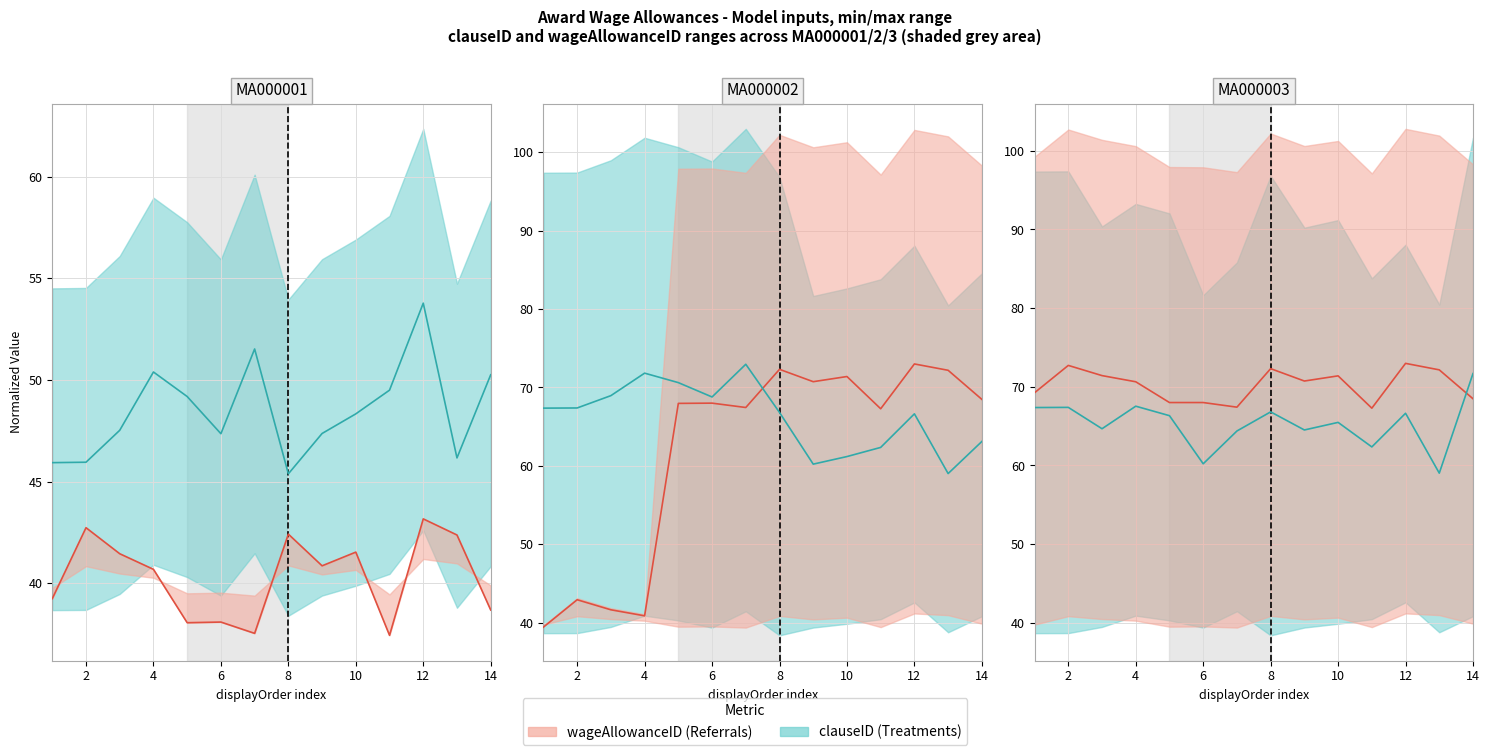

What is the maximum value for wageAllowanceID line?

73.0